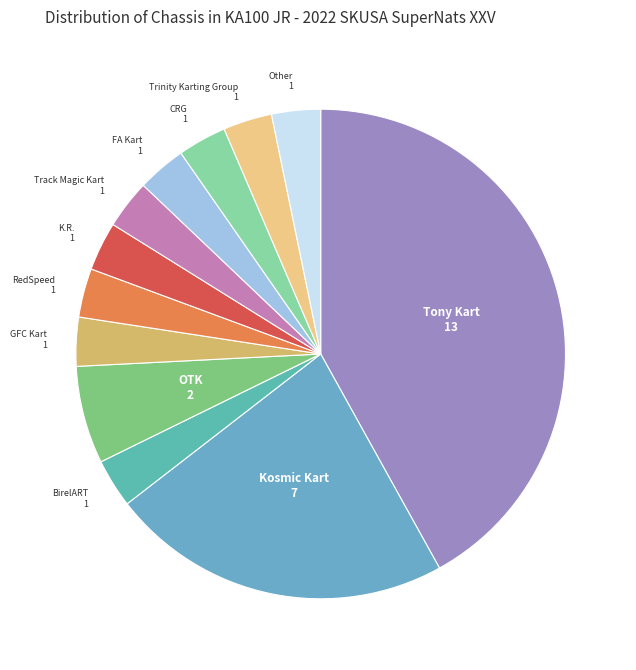

How many segments does this pie chart have?

12